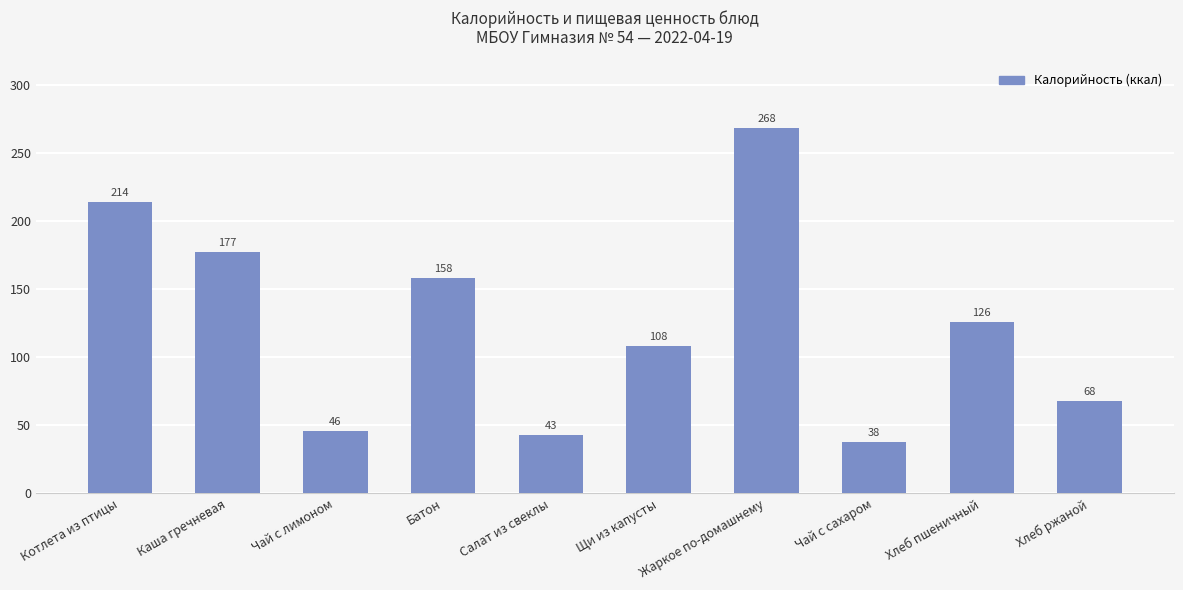

What is the value of the 1st bar from the left?

214